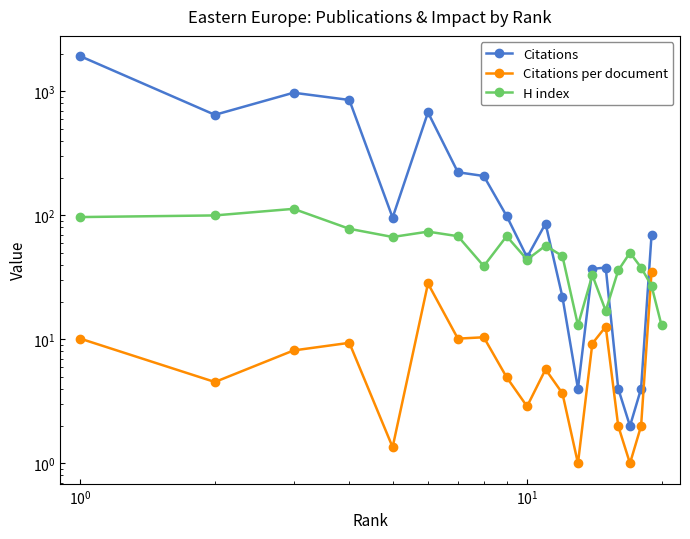

True or false: H index and Citations per document cross at least once.

True